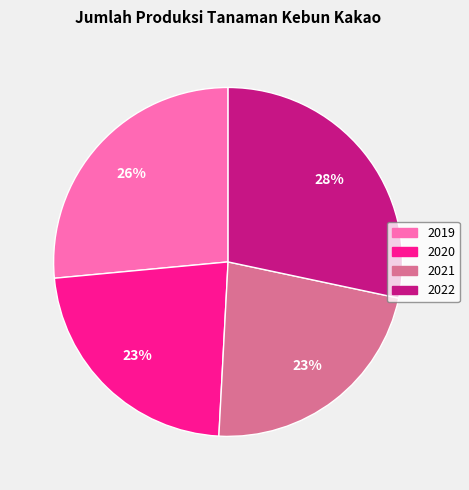

To the nearest percent, what is the combined percentage of 2019 and 2020?

49%